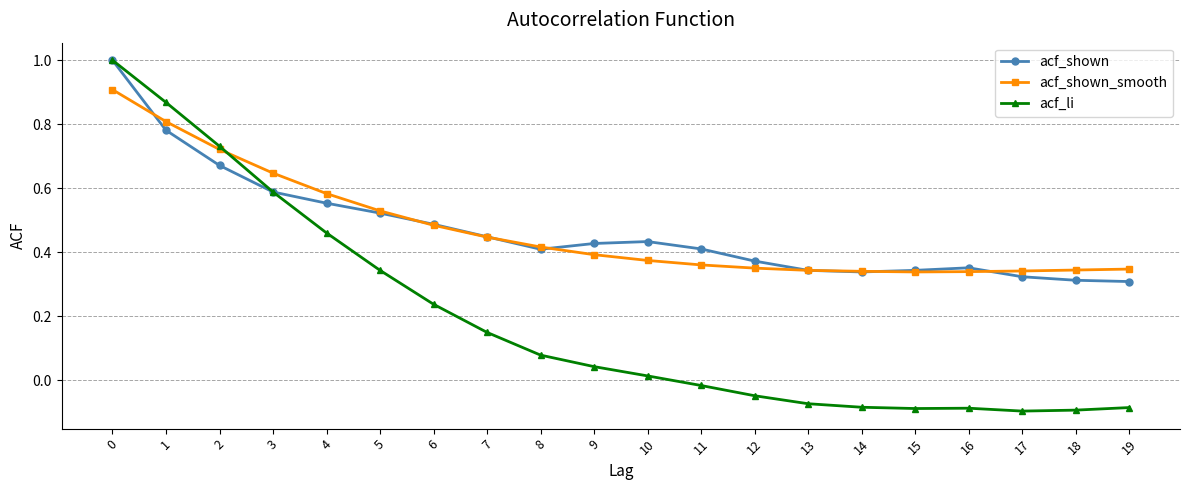

What is the maximum value shown in the chart?

1.0